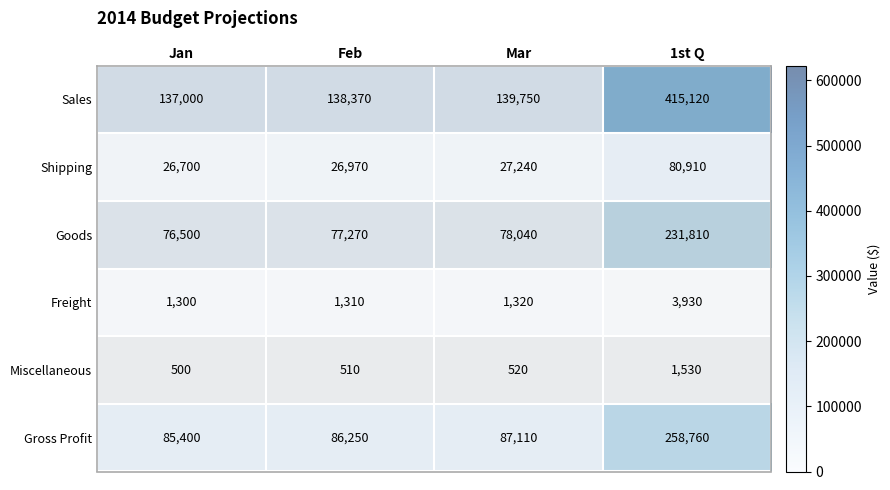

At which label does Gross Profit reach its minimum?

Jan